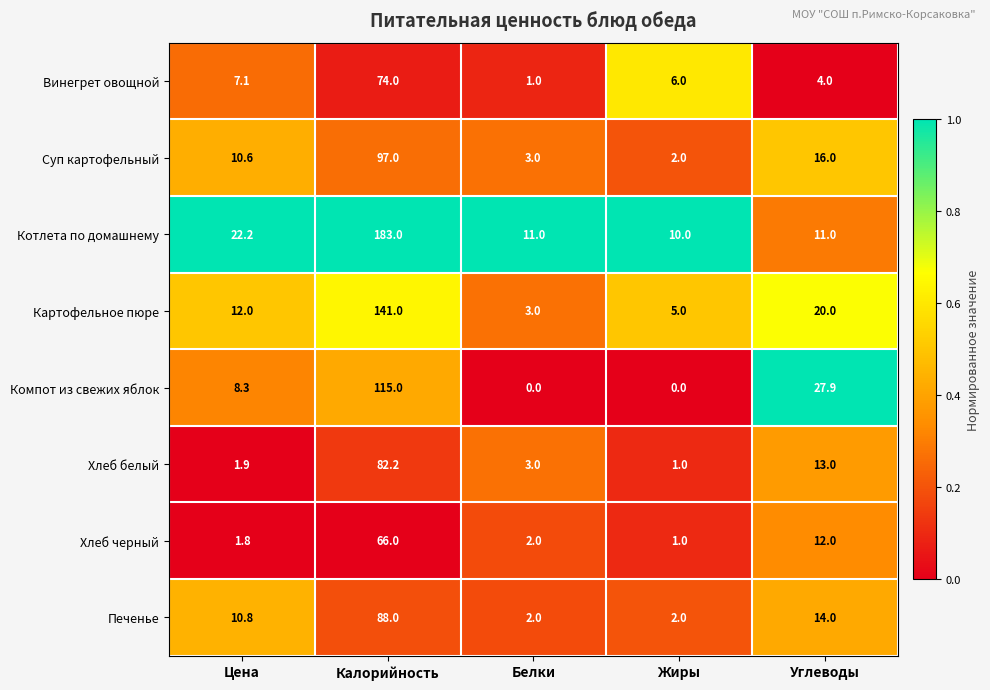

At which category is the sum across all series the highest?

Калорийность